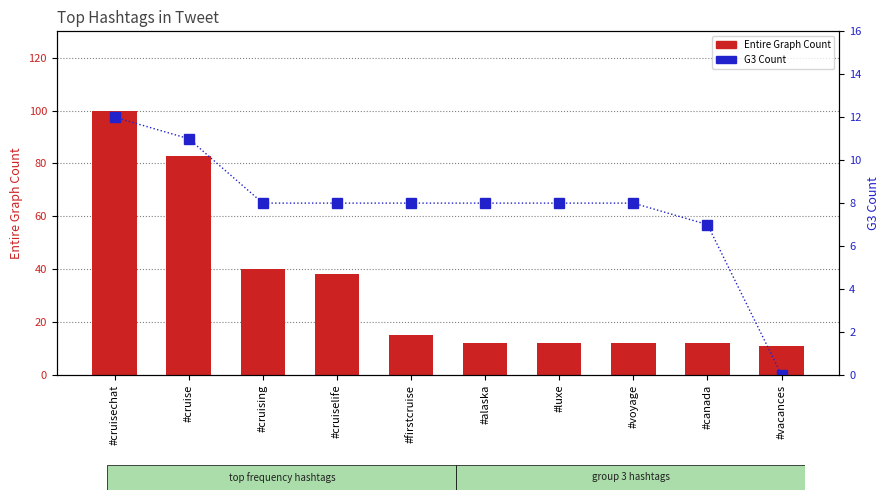

What is the sum of all Entire Graph Count values?

335